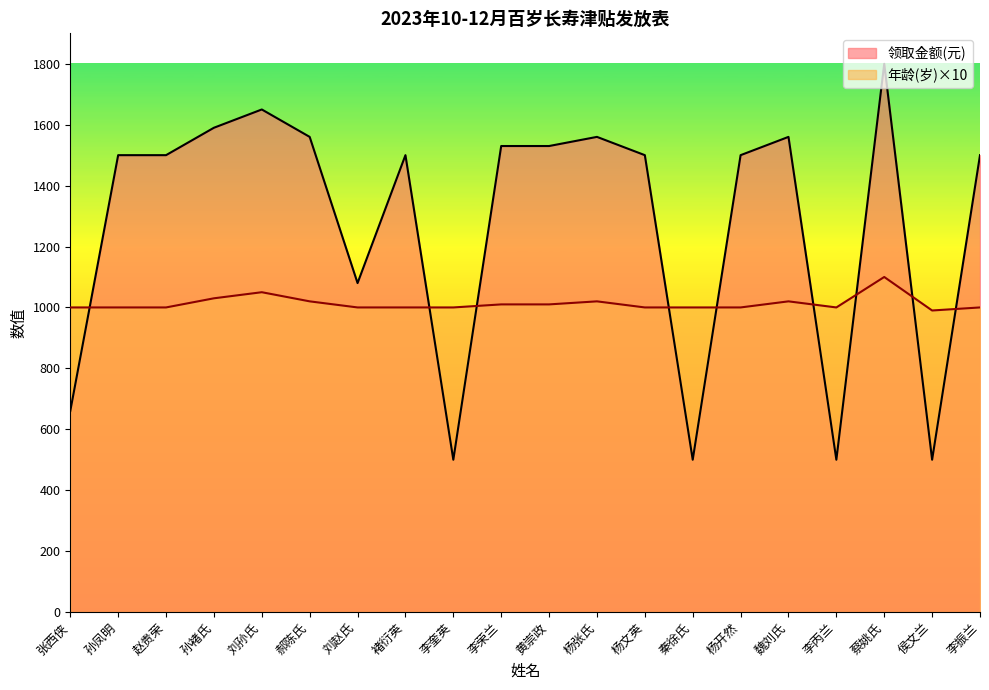

How many data points in 年龄(岁) are less than 1000?

1